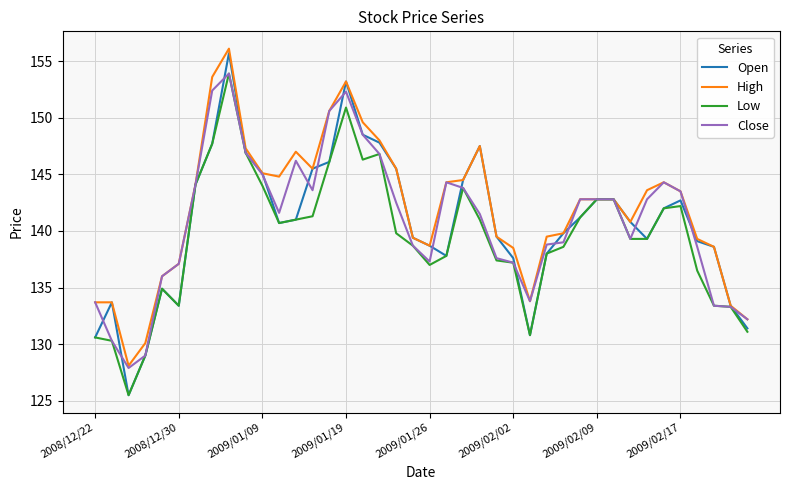

Which series has the largest range (max minus min)?

Open